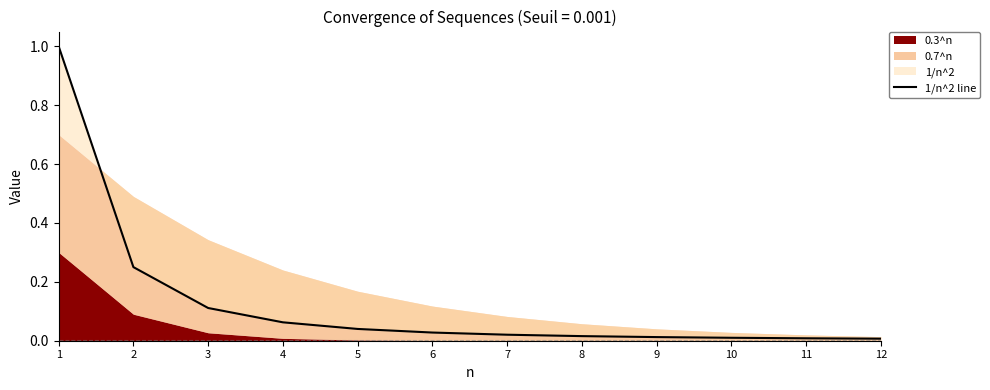

What is the sum of all values?

1.6